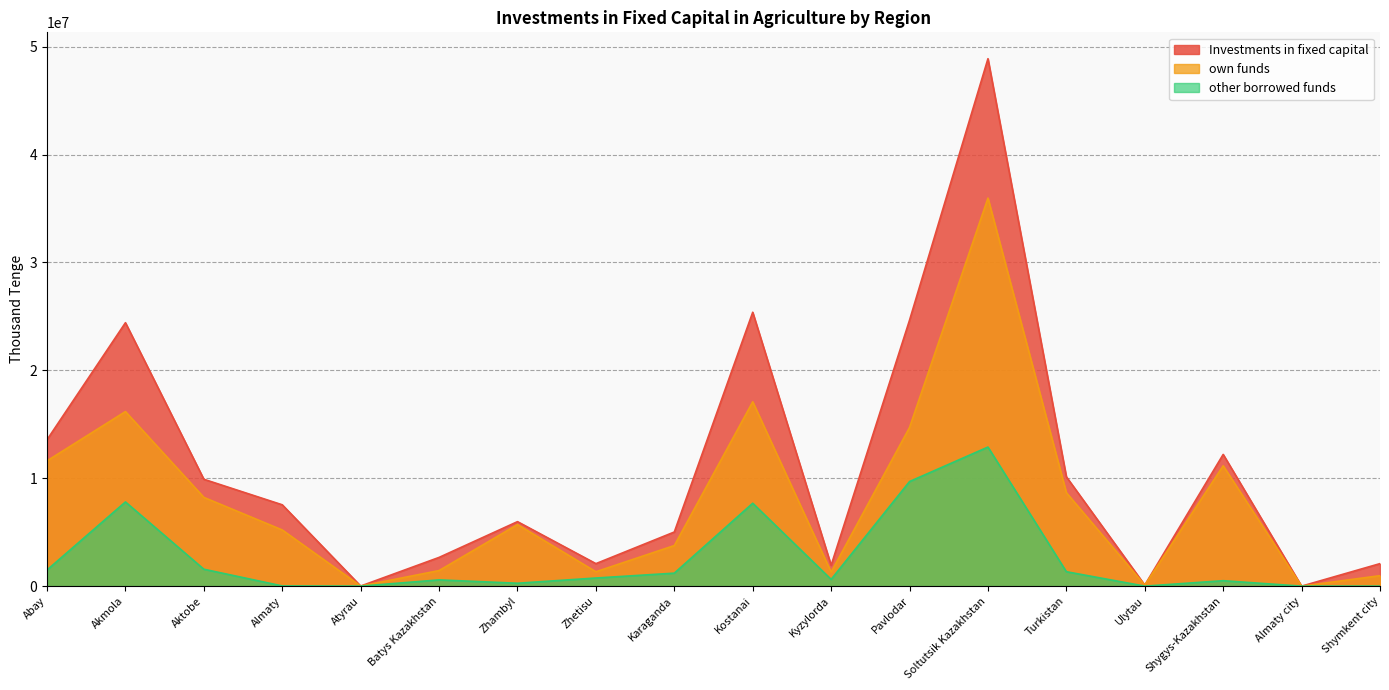

Count the number of categories in the chart.

18